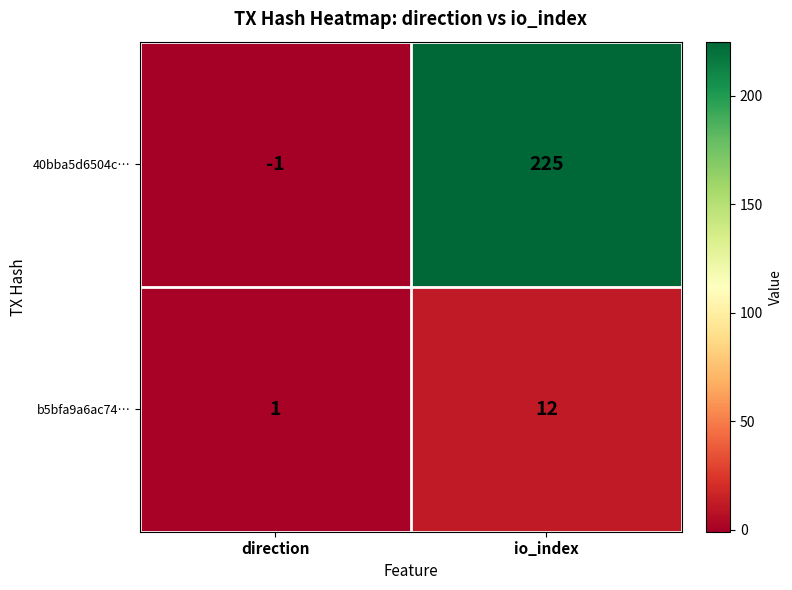

Between direction and io_index, which series saw the biggest shift?

40bba5d6504c…